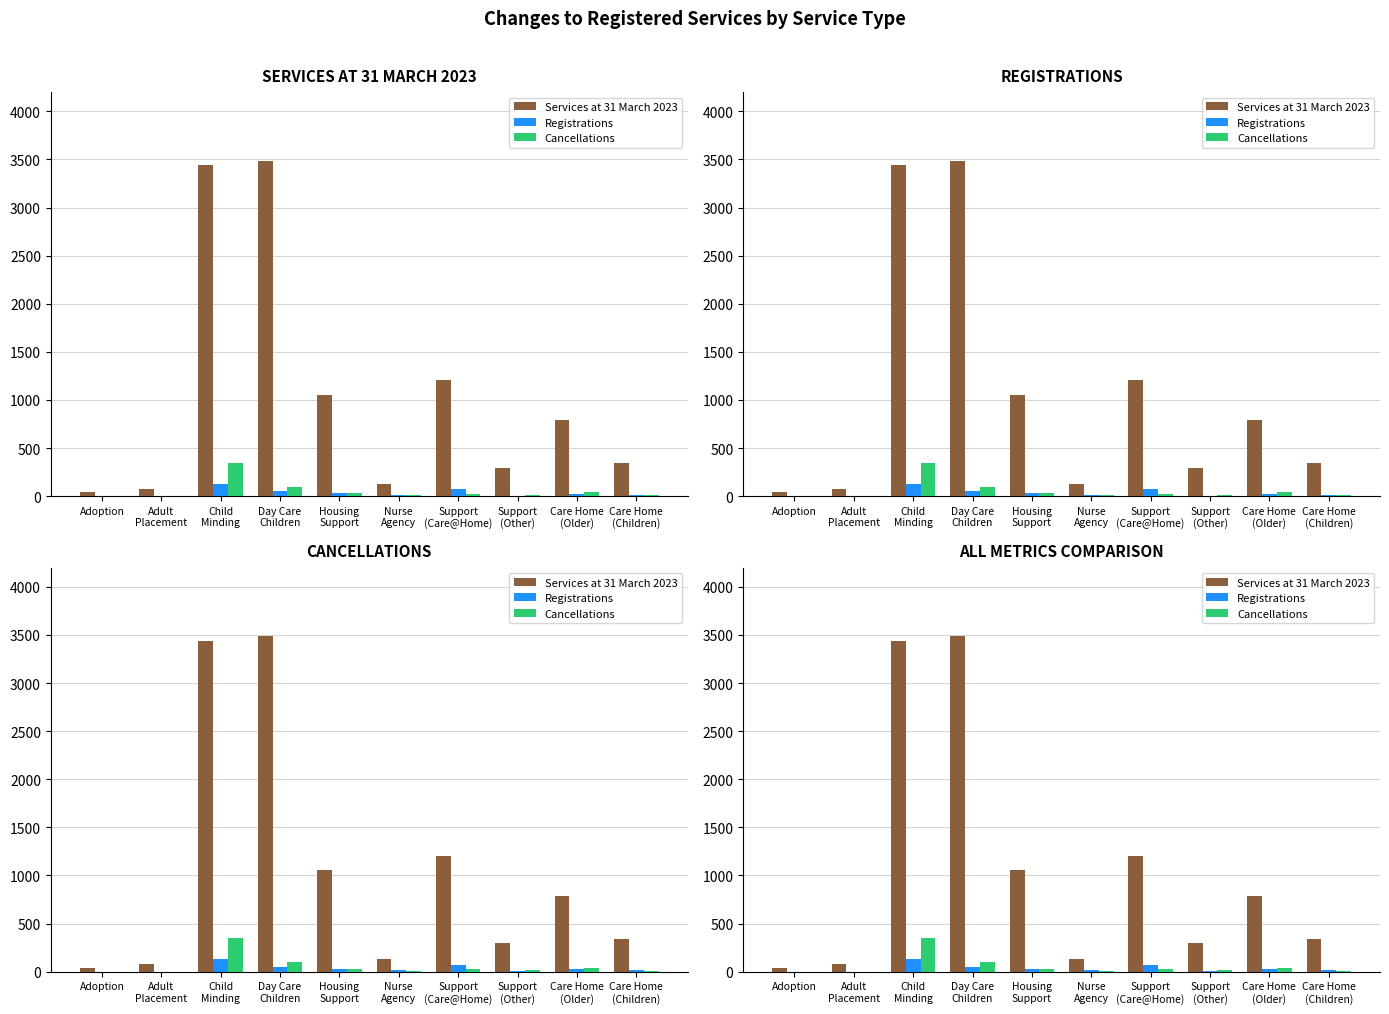

Rank the series by their maximum value, from lowest to highest.

Registrations, Cancellations, Services at 31 March 2023